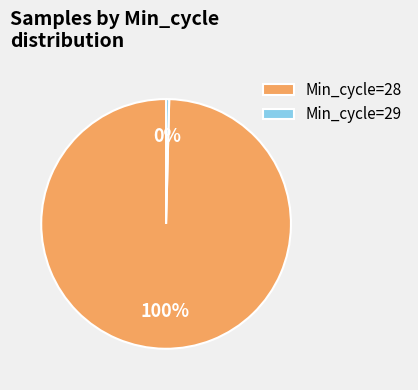

Combined, do Min_cycle=28 and Min_cycle=29 account for over 50%?

Yes